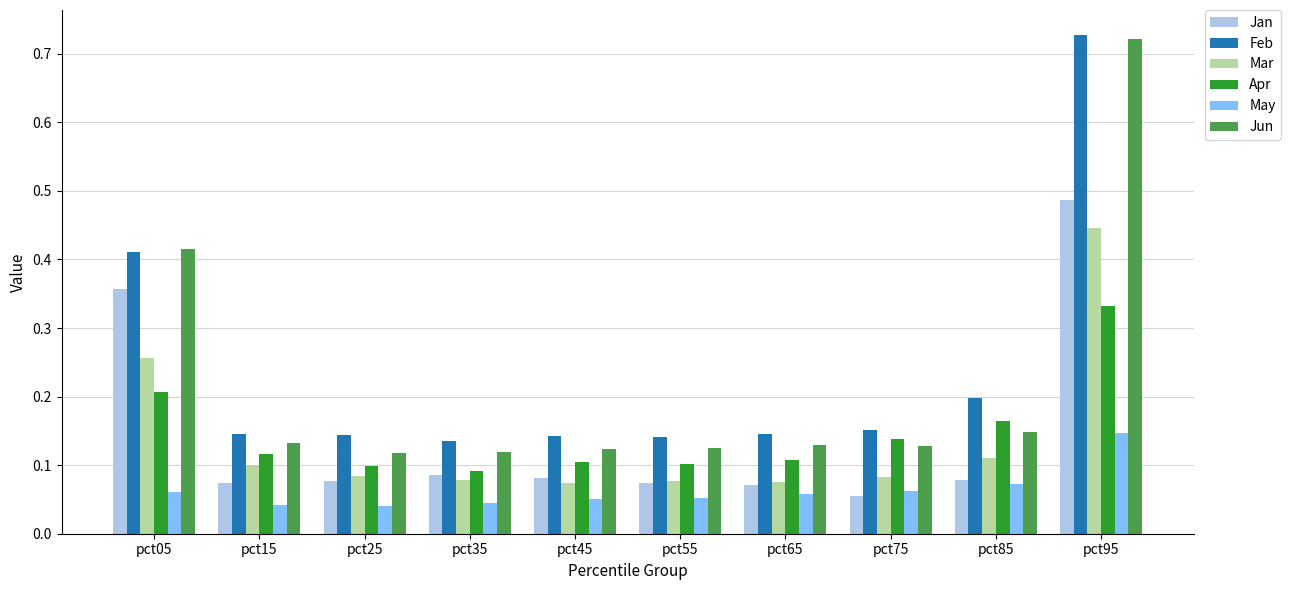

How many May values are between 0 and 1?

10